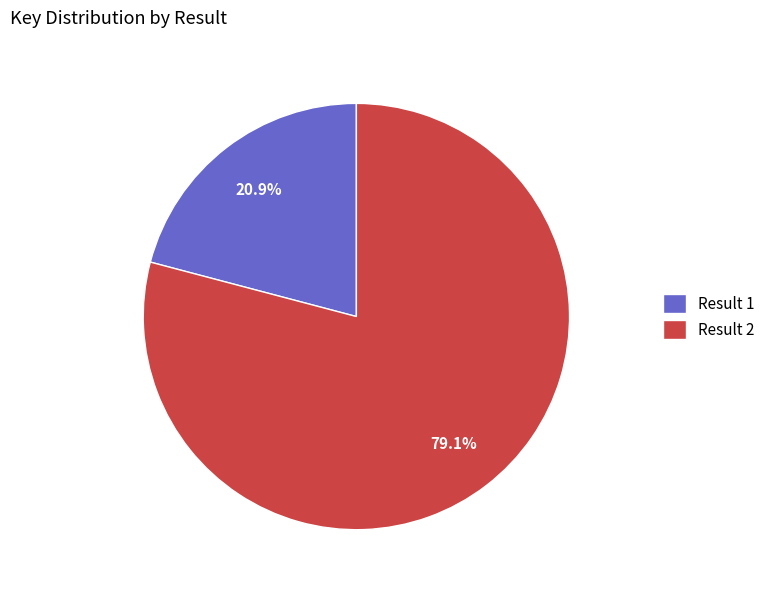

Rank the categories by value from lowest to highest.

Result 1, Result 2